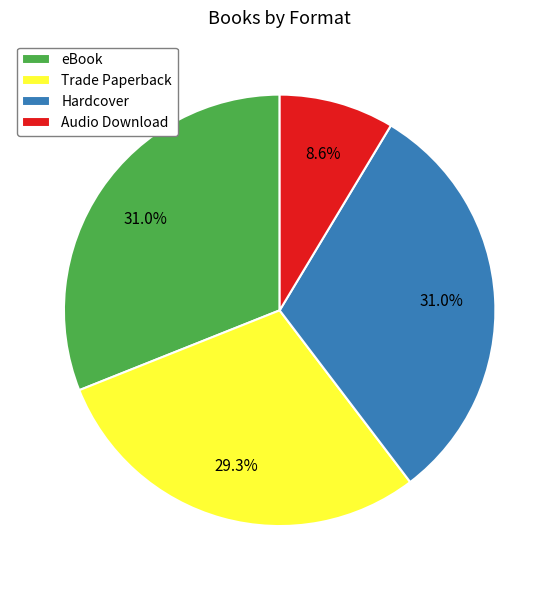

To the nearest percent, what is the combined percentage of Trade Paperback and Audio Download?

38%